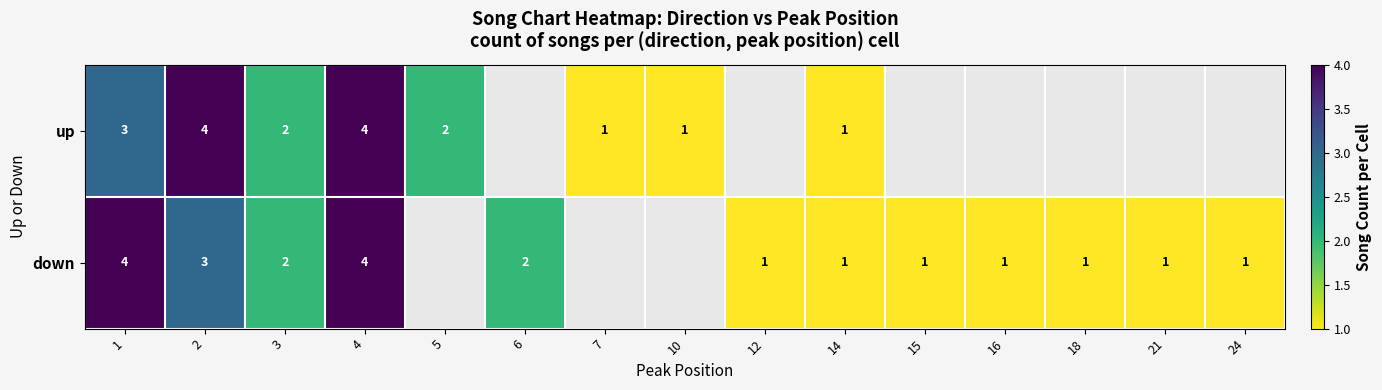

At 1, list the series in order from smallest to largest.

up, down